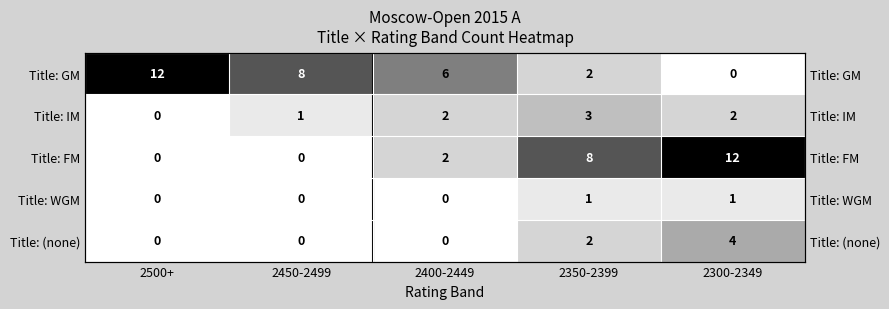

What is the spread (max minus min) of values at 2450-2499?

8